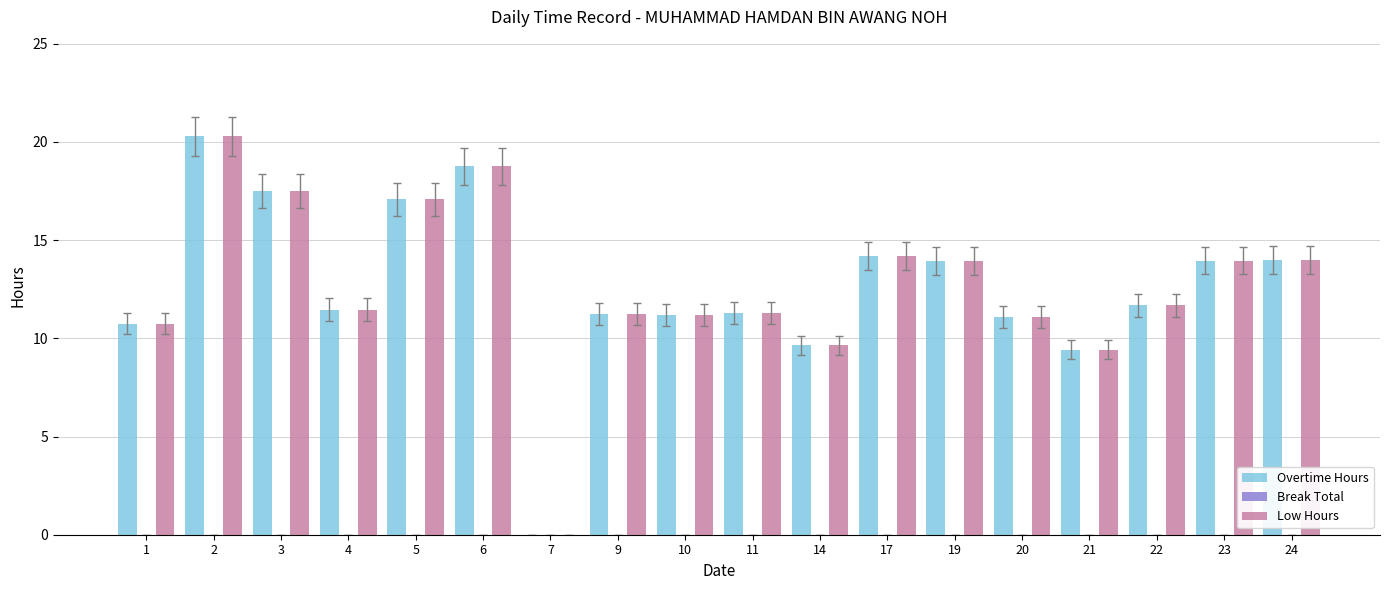

The value of Low Hours at 1 is 10.7. True or false?

True